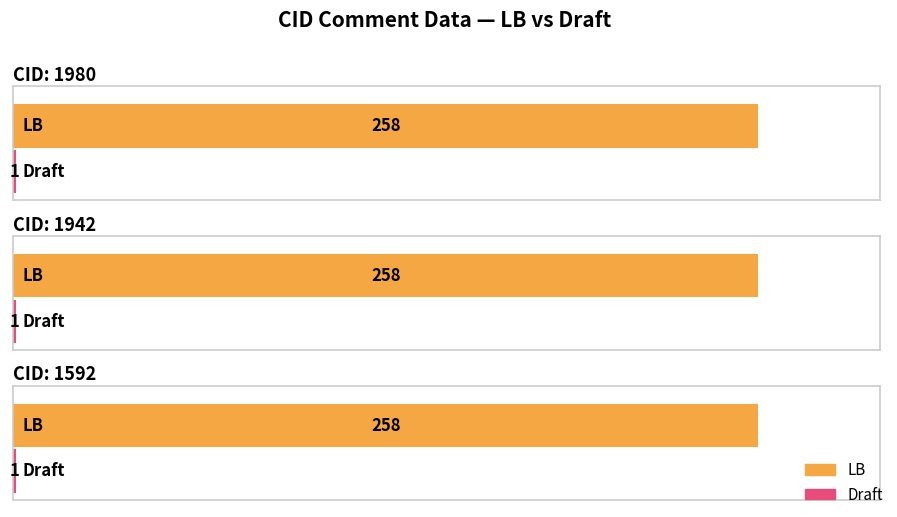

What is the value of the LB bar at the 3rd from the left?

258